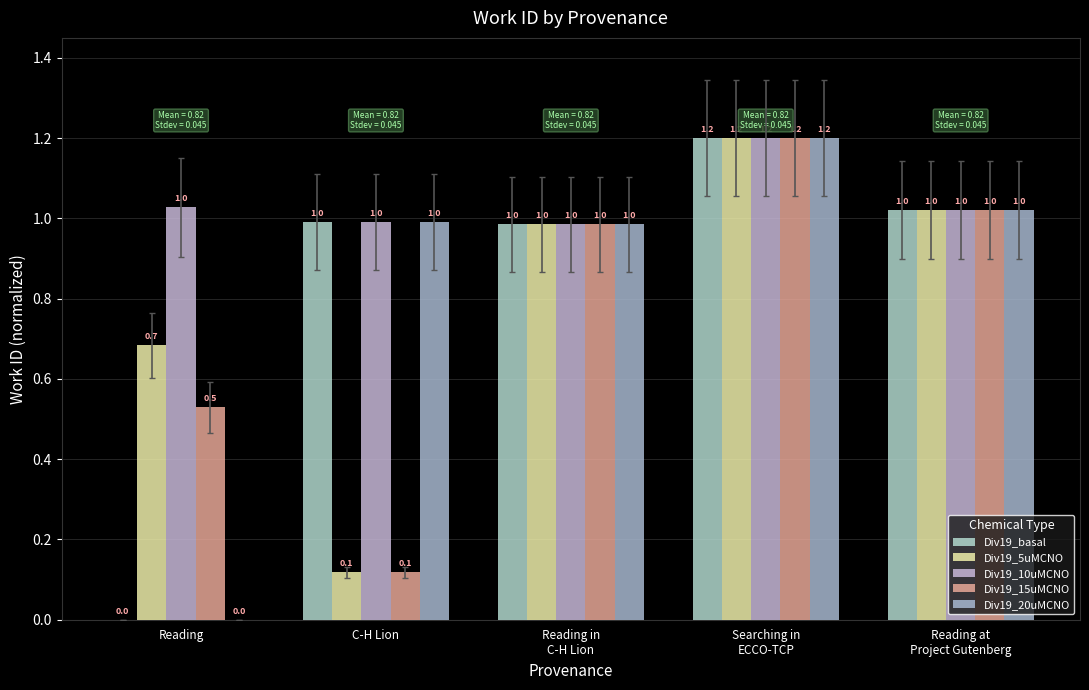

At which label does Div19_10uMCNO first exceed 1?

Reading